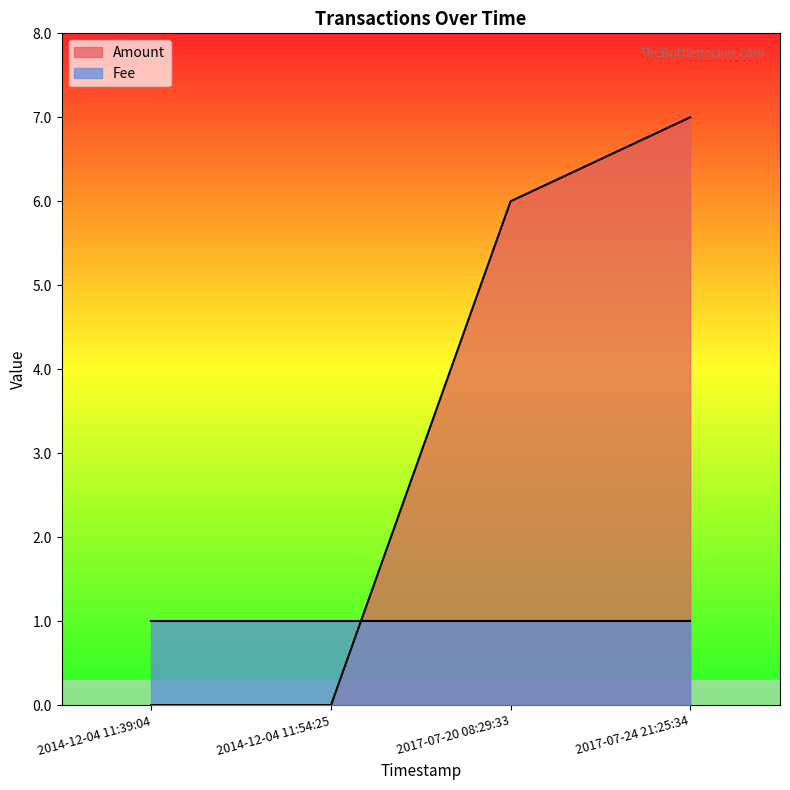

Does the chart display data point markers on the line(s)?

No